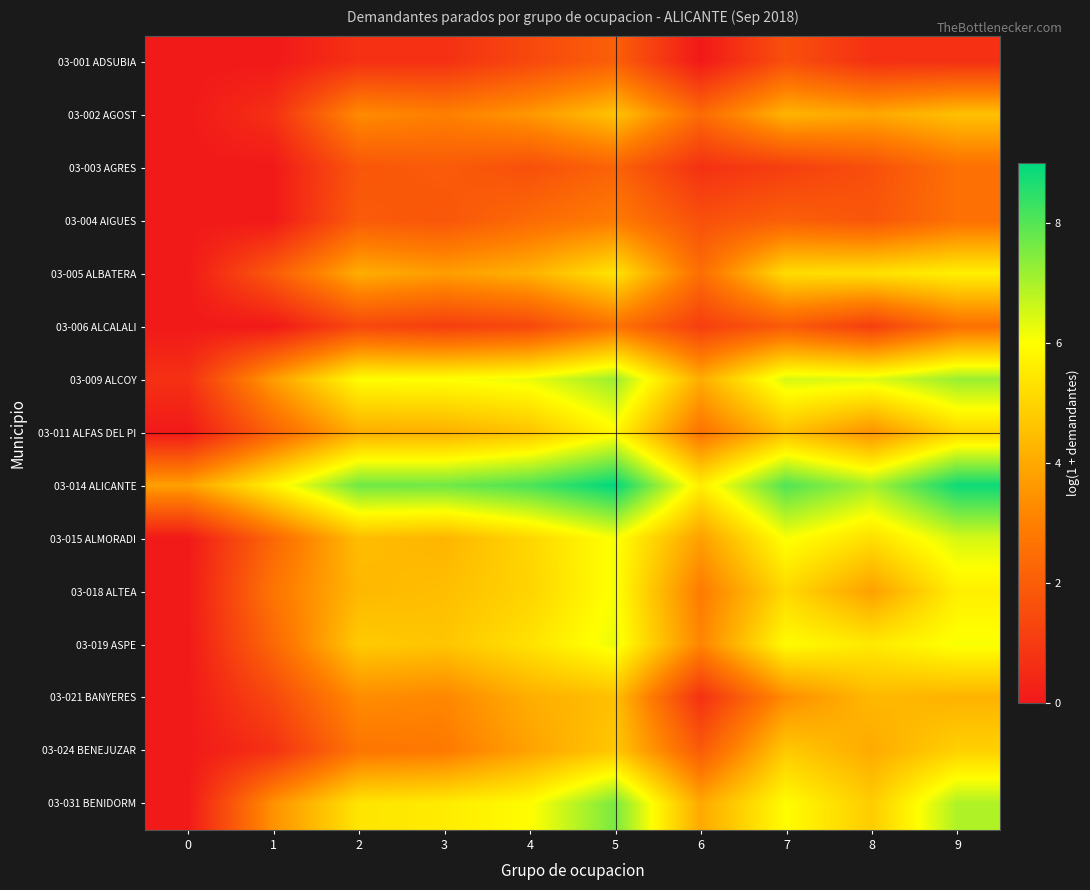

Which label corresponds to the largest value in the chart?

5